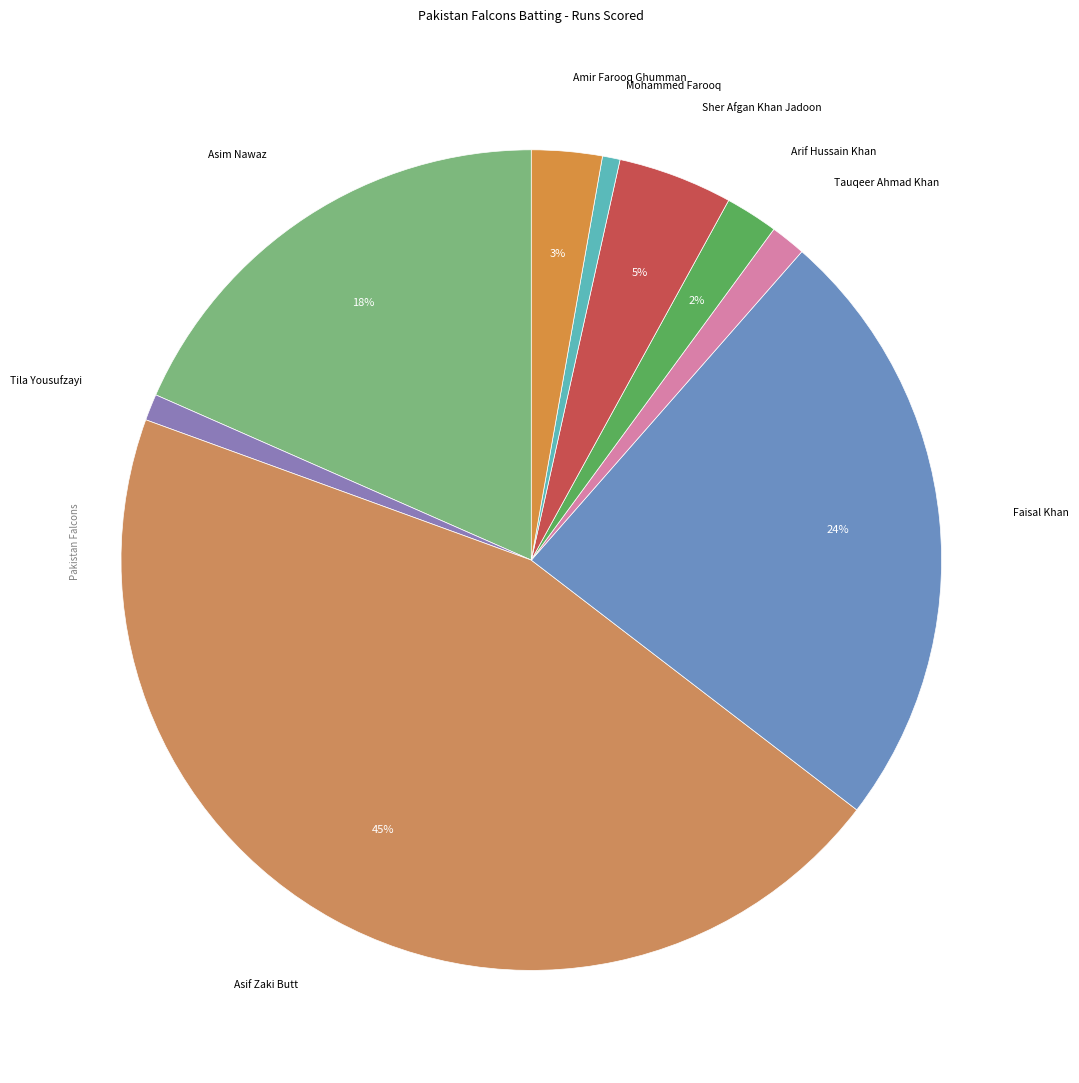

Count the number of slices in the pie.

9